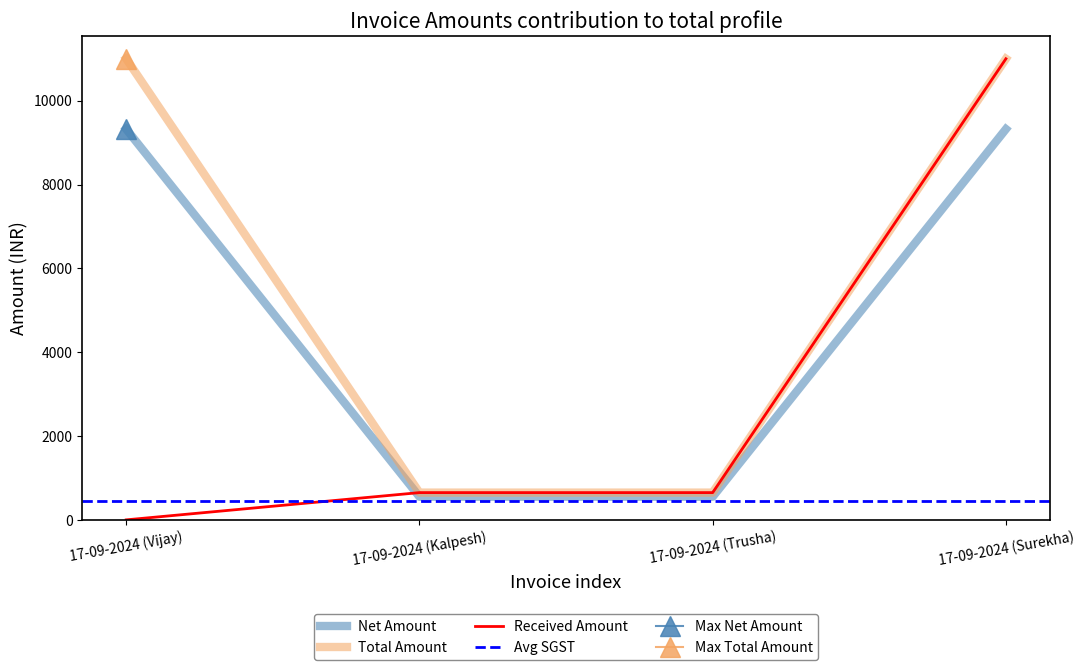

How many times do SGST and Received Amount cross each other?

1